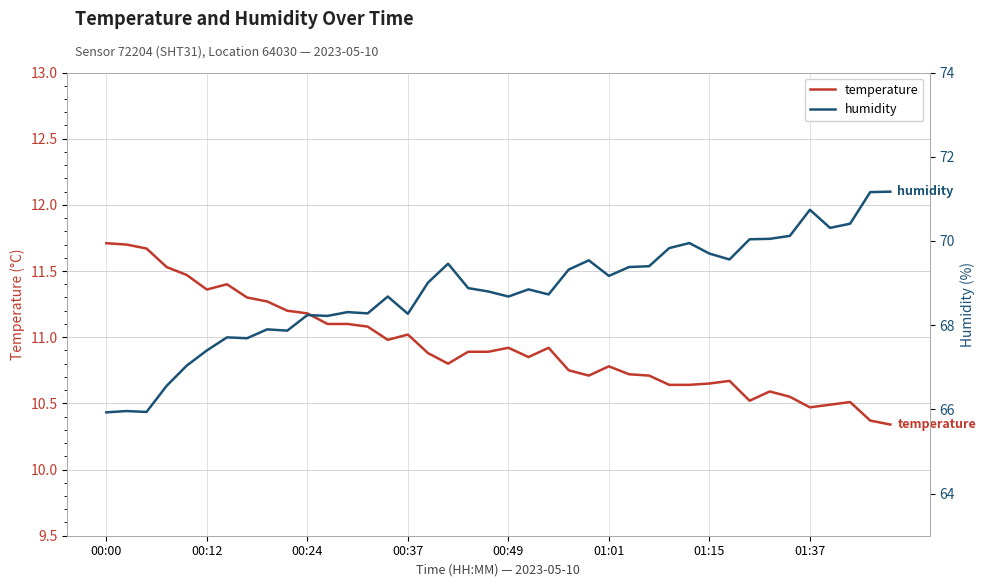

How many data points in humidity are above 68?

30